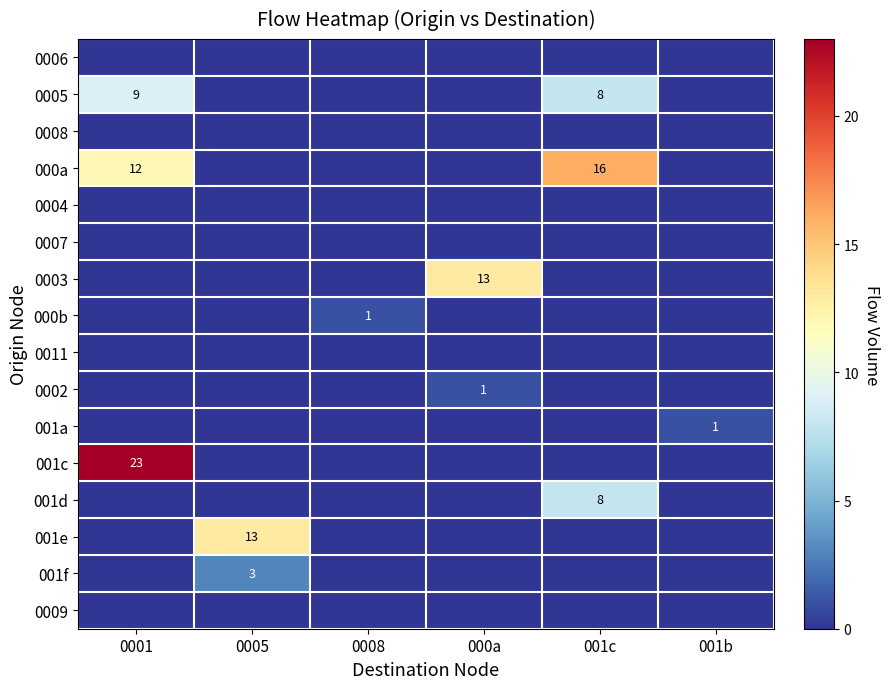

How many series are shown in this chart?

16